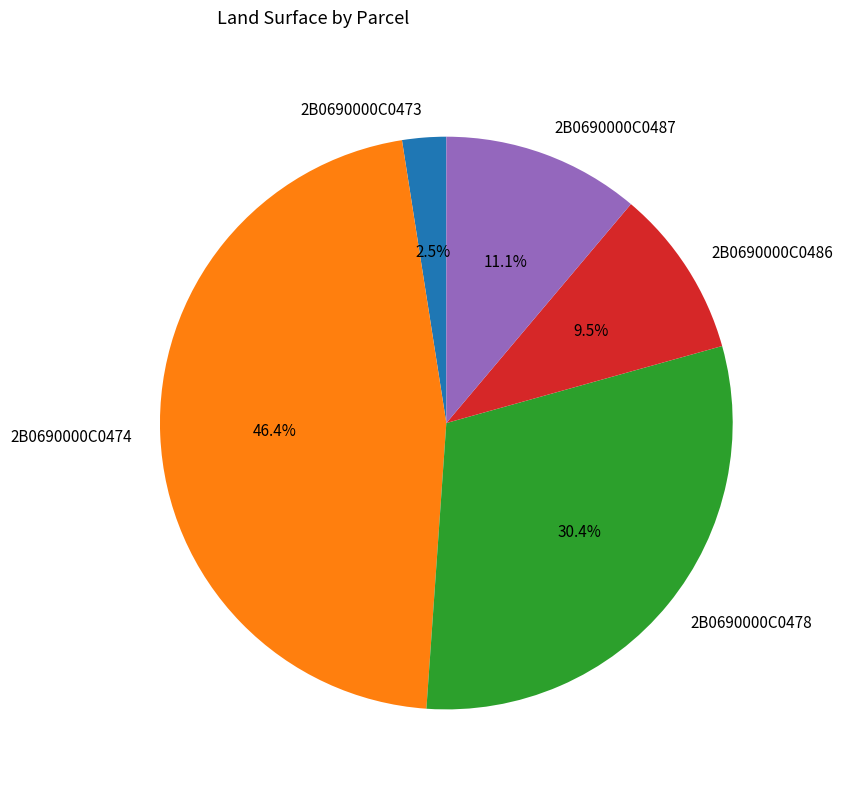

Combined, what portion of the pie is 2B0690000C0473 and 2B0690000C0487?

13.6%